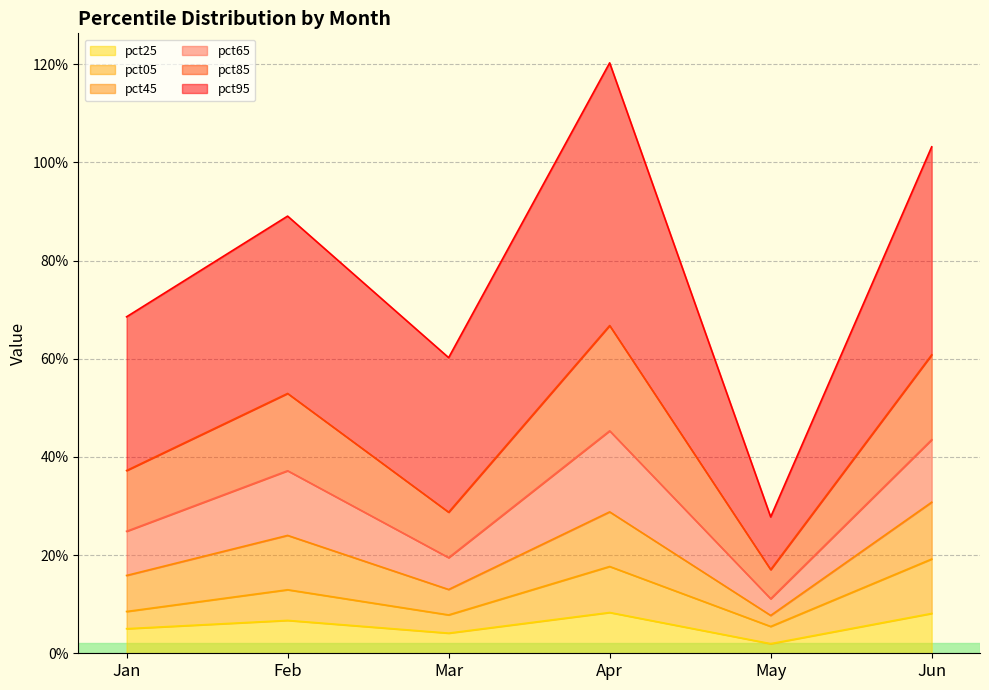

What are all the series names shown in the legend?

pct25, pct05, pct45, pct65, pct85, pct95